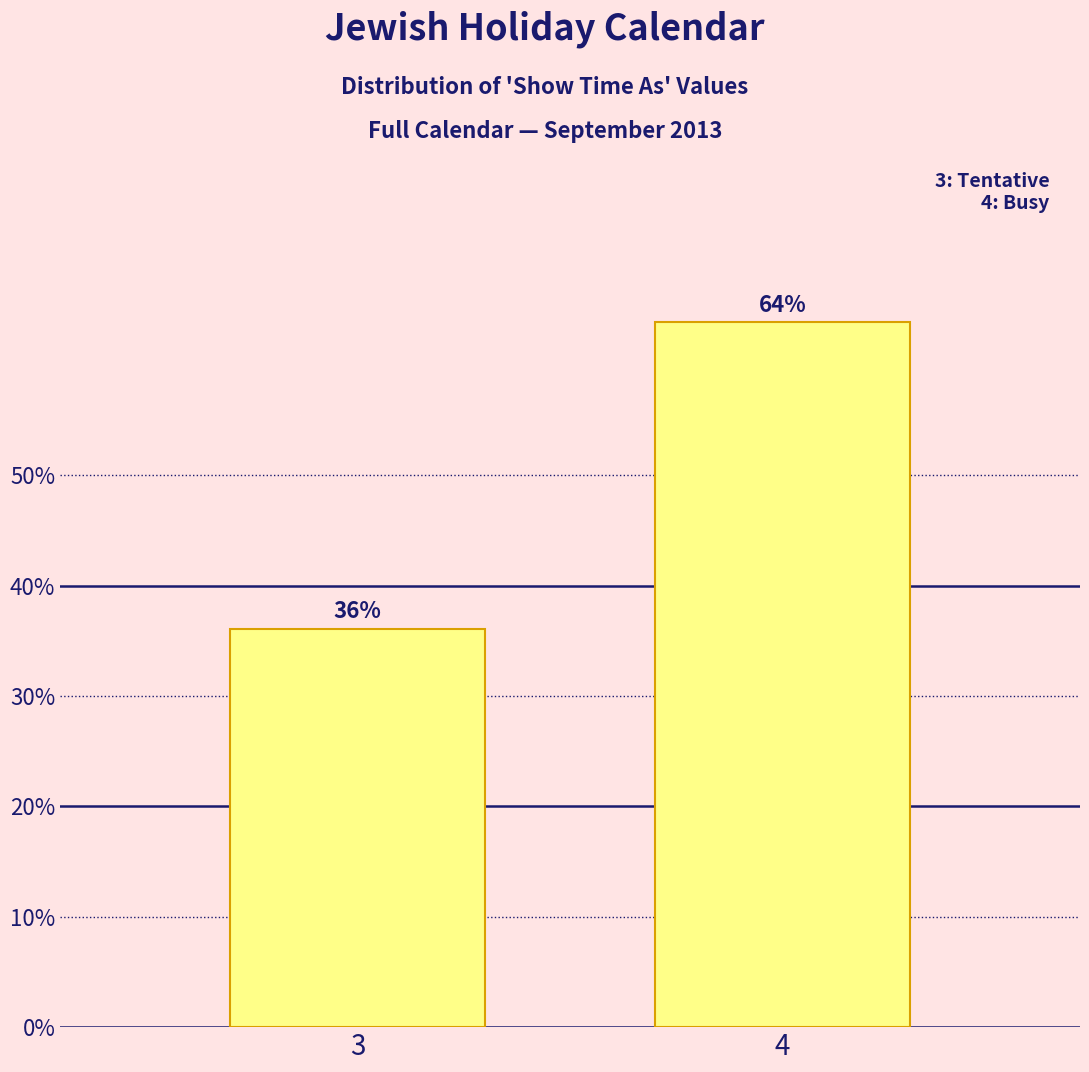

What is the ratio of the value at 4 to the value at 3?

1.8